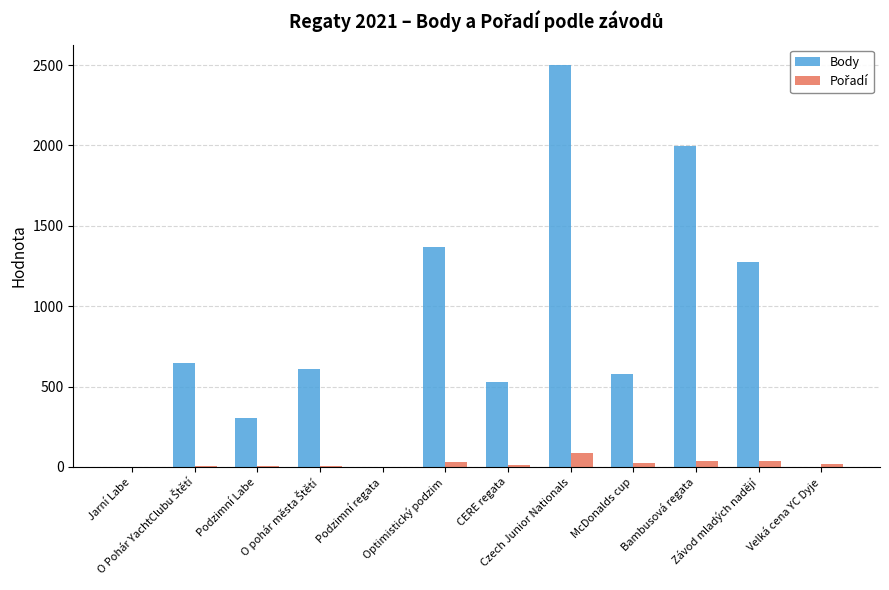

Which series has the largest total across all categories?

Body